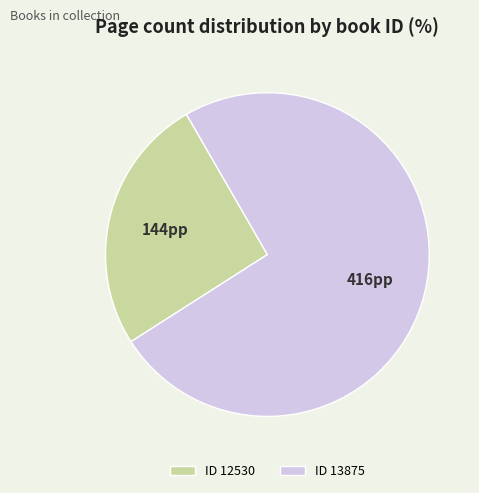

The ID 12530 slice represents 26% of the pie. True or false?

True